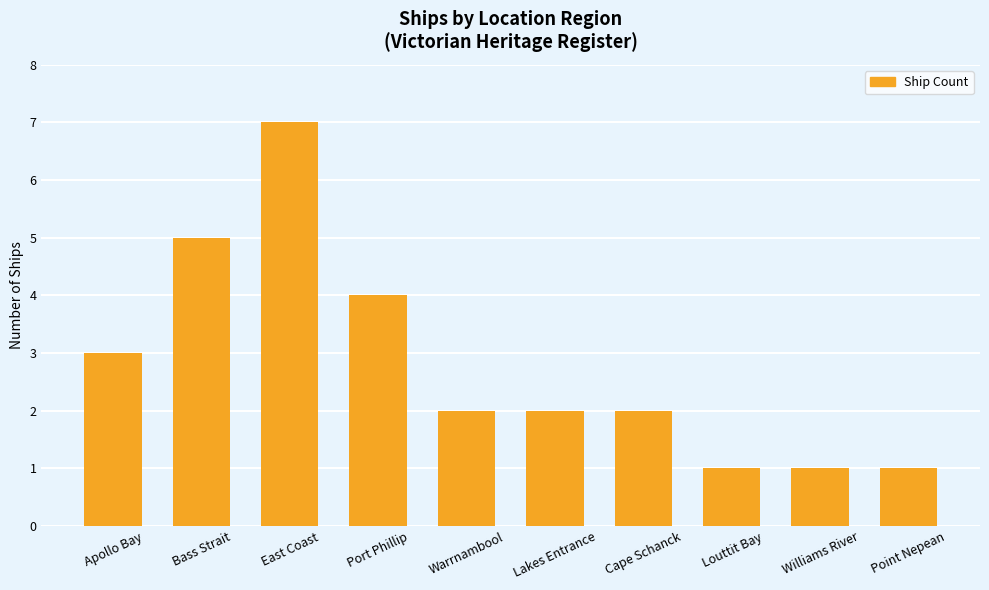

True or false: the data shows 1 at Louttit Bay.

True